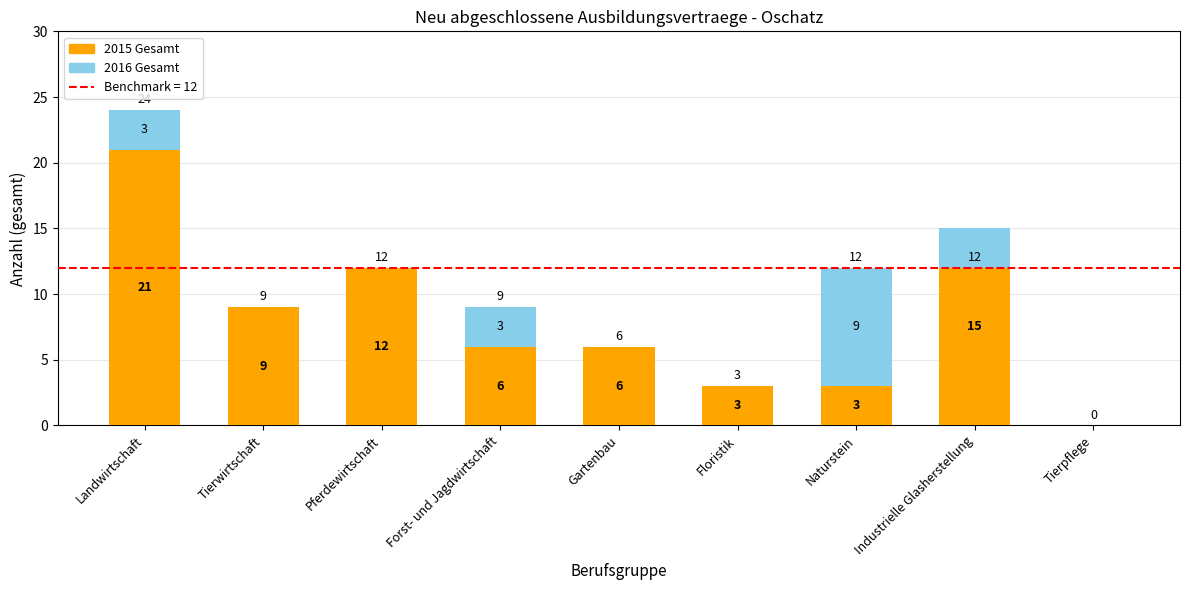

What is the greatest value displayed?

21